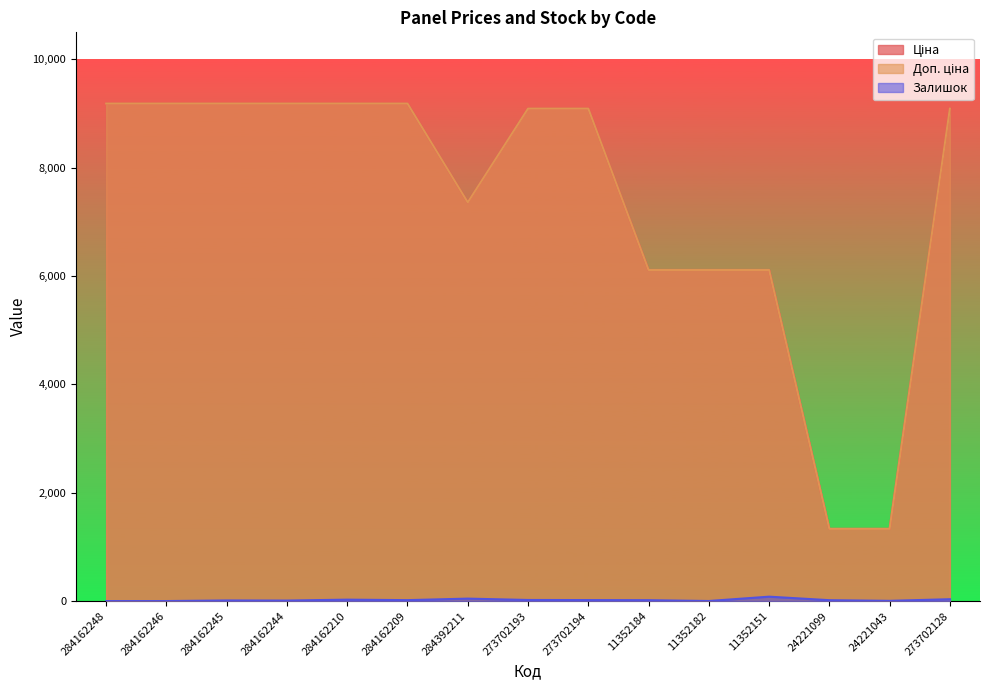

Reading right to left, extract all data points from this chart.

Ціна: 273702128=9092.0	24221043=1332.7	24221099=1332.7	11352151=6112.5	11352182=6112.5	11352184=6112.5	273702194=9092.0	273702193=9092.0	284392211=7360.2	284162209=9185.1	284162210=9185.1	284162244=9185.1	284162245=9185.1	284162246=9185.1	284162248=9185.1
Доп. ціна: 273702128=9092.0	24221043=1333.0	24221099=1333.0	11352151=6112.5	11352182=6112.5	11352184=6112.5	273702194=9092.0	273702193=9092.0	284392211=7360.2	284162209=9185.1	284162210=9185.1	284162244=9185.1	284162245=9185.1	284162246=9185.1	284162248=9185.1
Залишок: 273702128=34.0	24221043=4.0	24221099=16.0	11352151=81.0	11352182=1.0	11352184=16.0	273702194=18.0	273702193=20.0	284392211=45.0	284162209=17.0	284162210=26.0	284162244=9.0	284162245=11.0	284162246=0.0	284162248=0.0